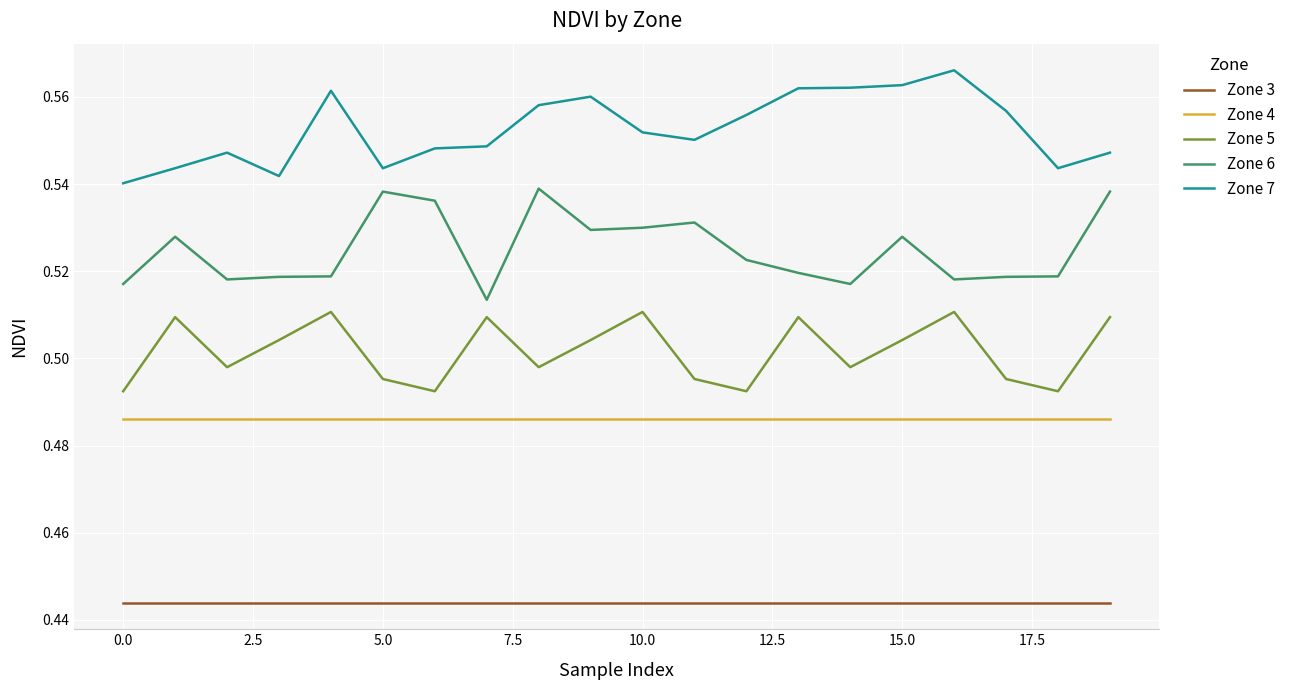

True or false: Zone 4 and Zone 7 cross at least once.

False